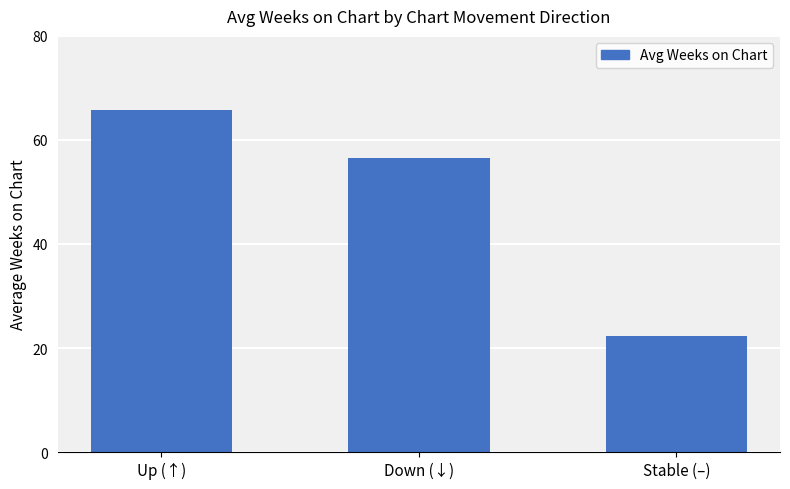

Count the number of data series in this chart.

1